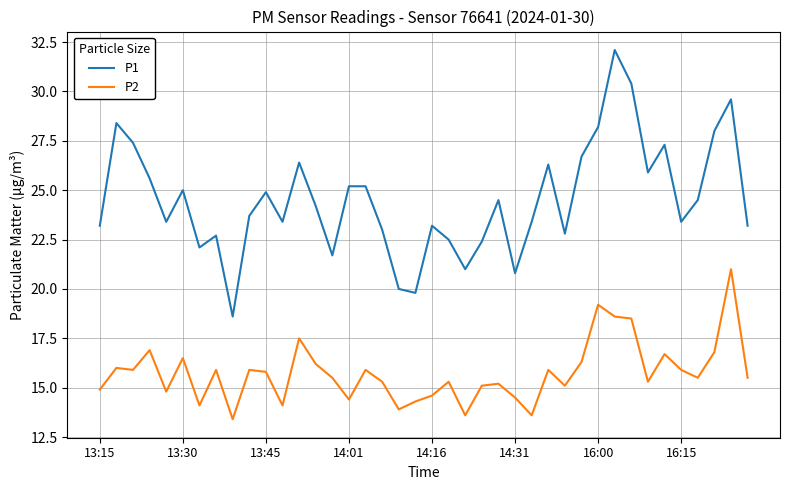

True or false: P1 and P2 intersect in this chart.

False